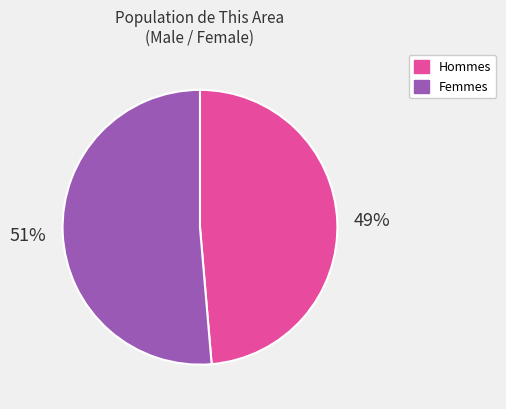

To the nearest percent, what is the average slice percentage?

50%